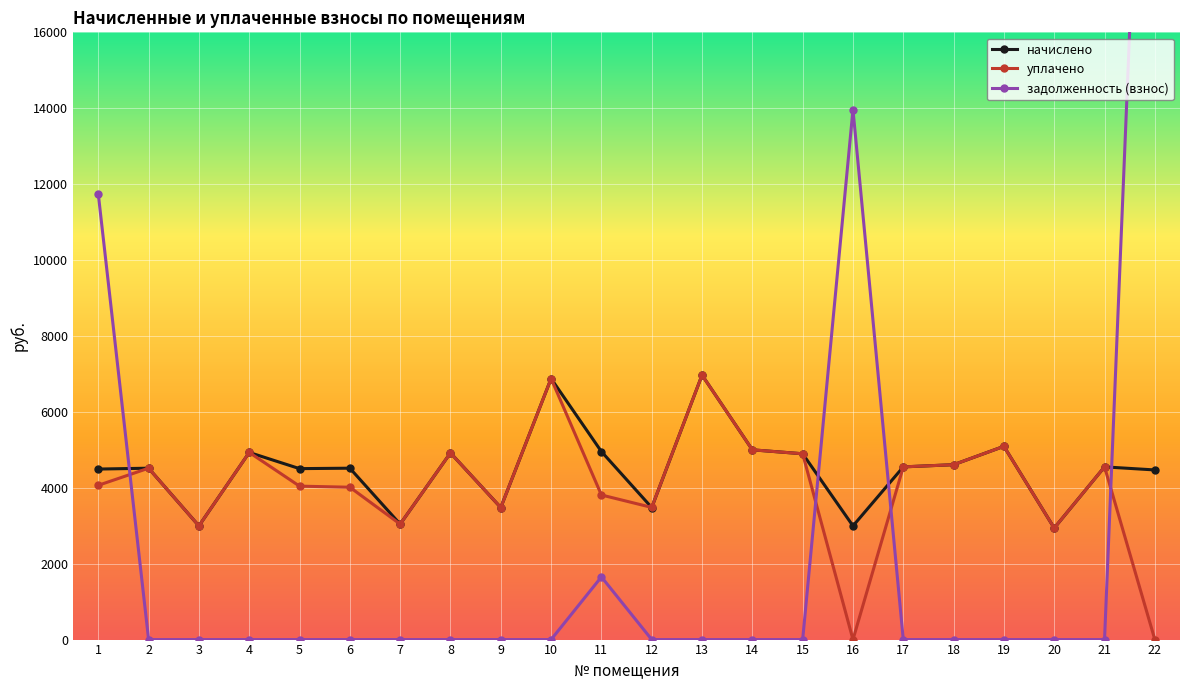

What is the value of the уплачено point at the 21st from the left?

4550.4